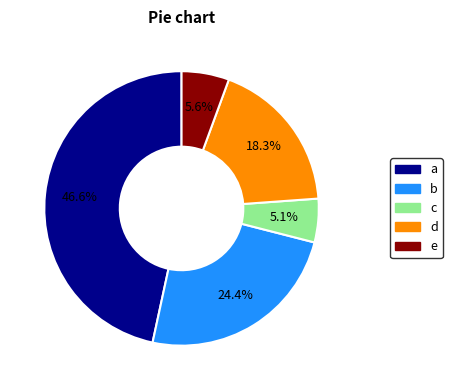

Does any single category account for the majority?

No